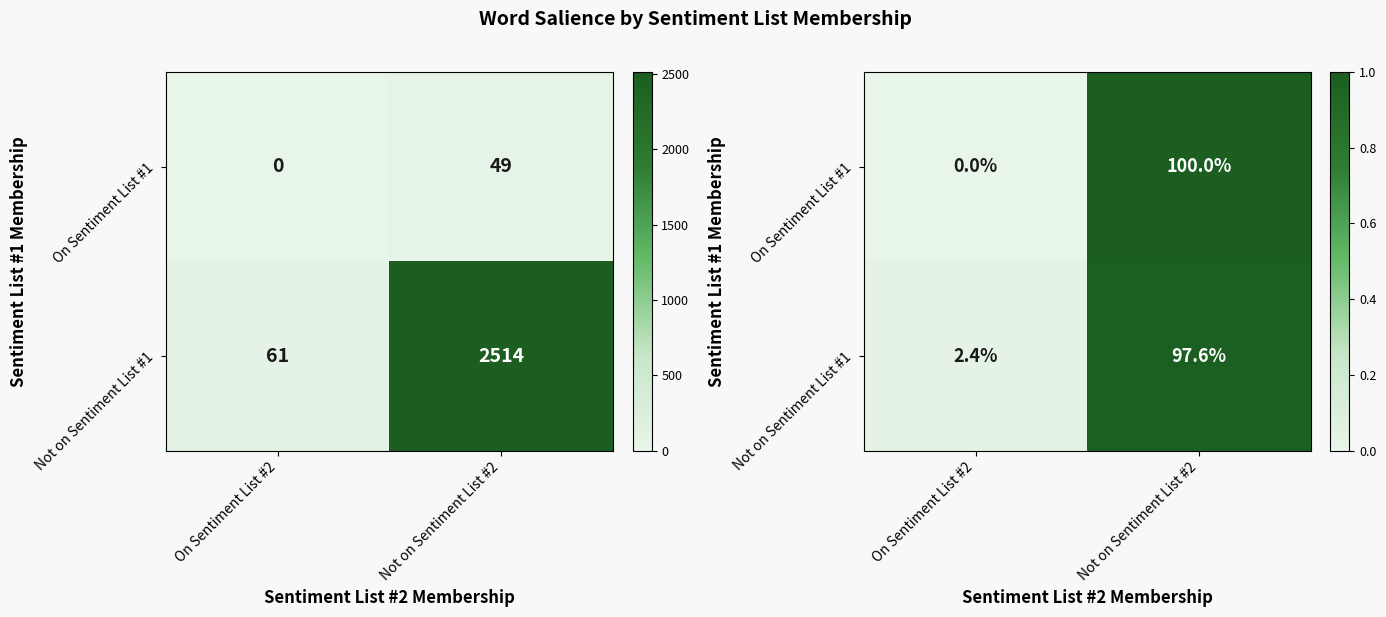

At which category does the chart reach its peak across all series?

Not on Sentiment List #2